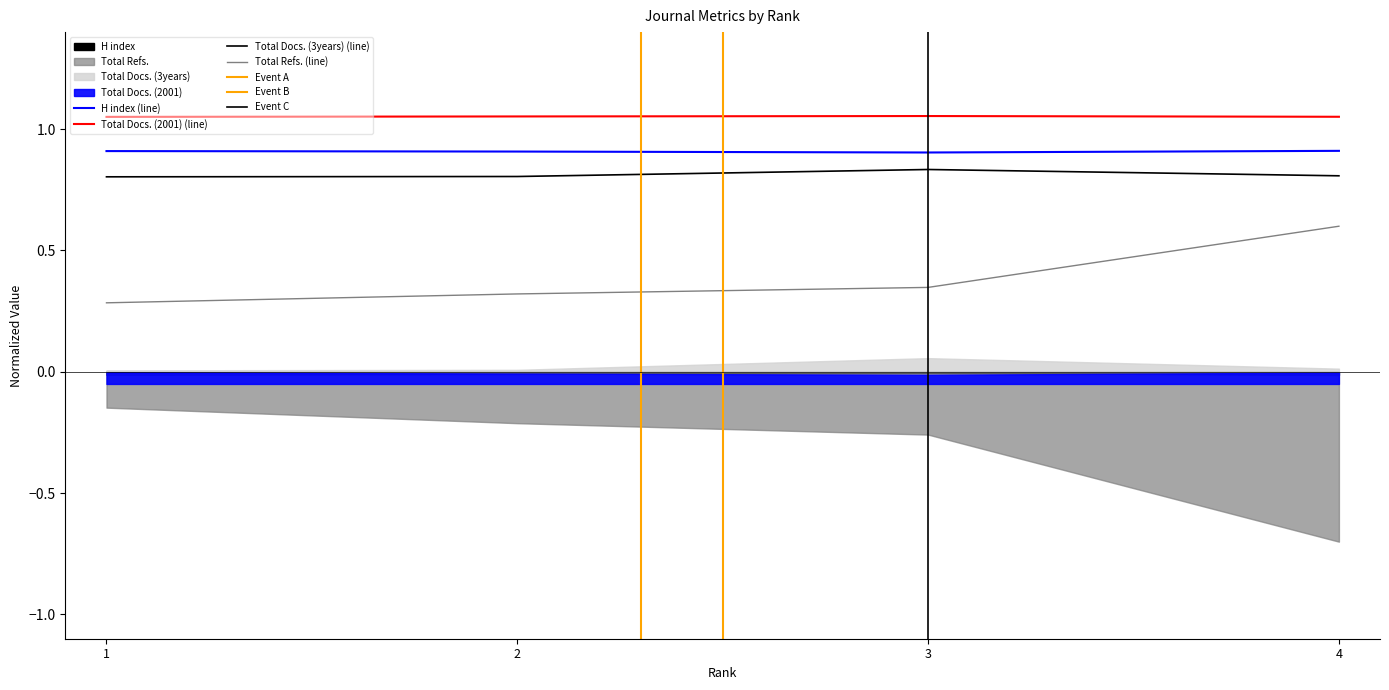

What is the value of the Total Docs. (2001) point at the 1st from the left?

1.1